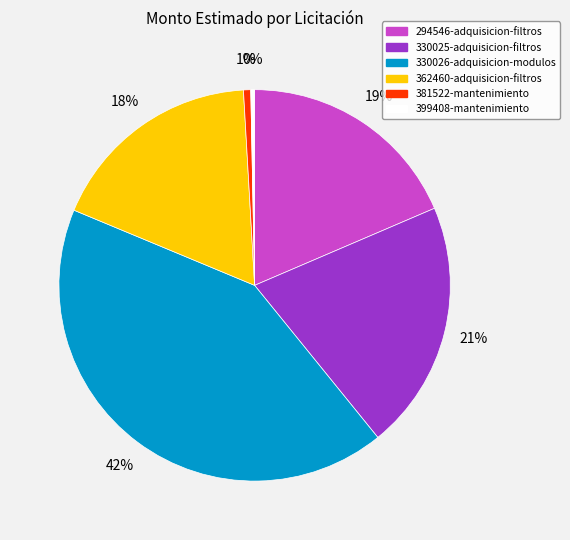

Which slice is the largest?

330026-adquisicion-modulos